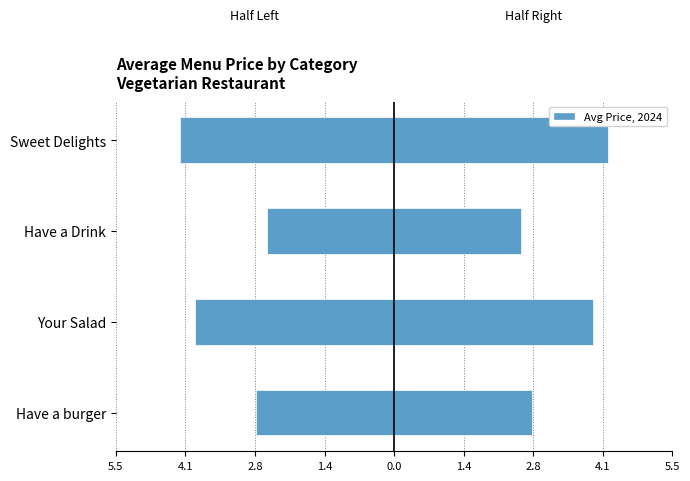

Count the number of categories in the chart.

4